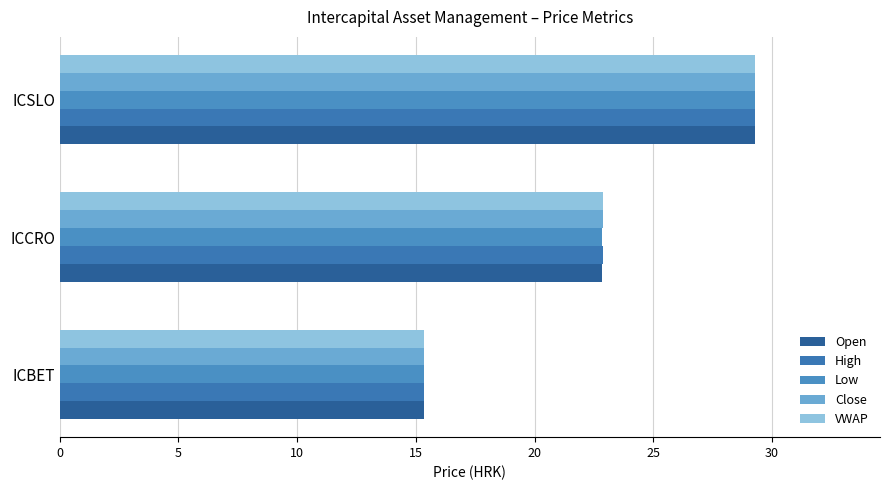

How many categories are shown in the chart?

3